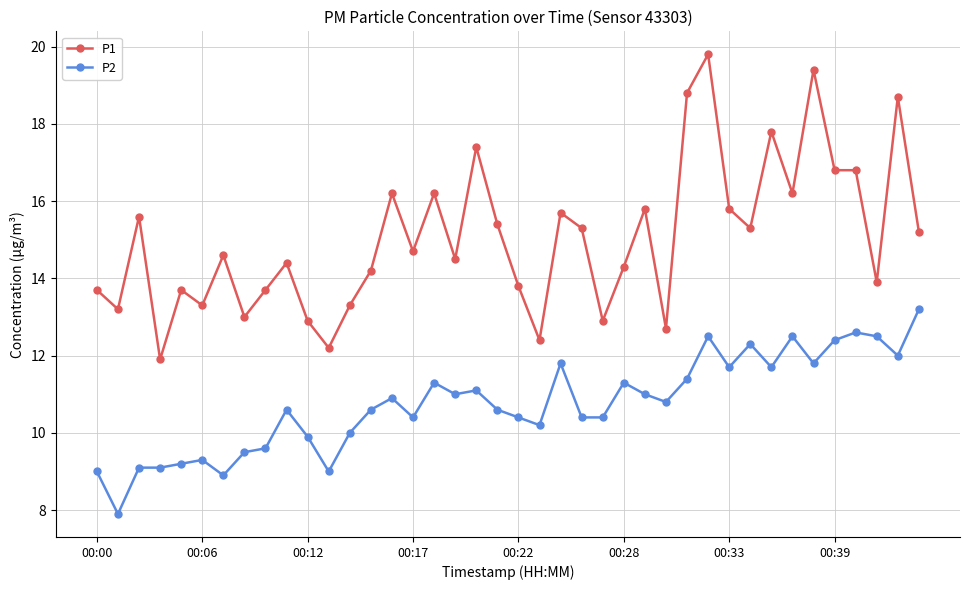

At how many categories does at least one series exceed 16?

11